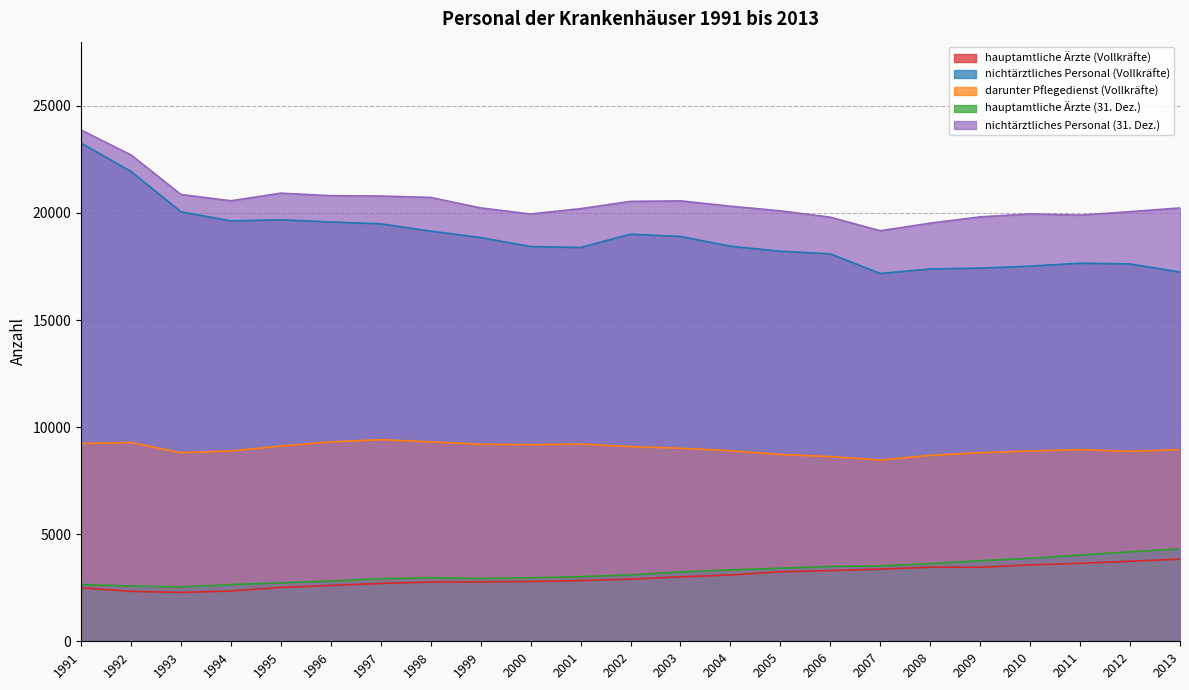

Where is darunter Pflegedienst (Vollkräfte) nearest to the value 8938?

2011